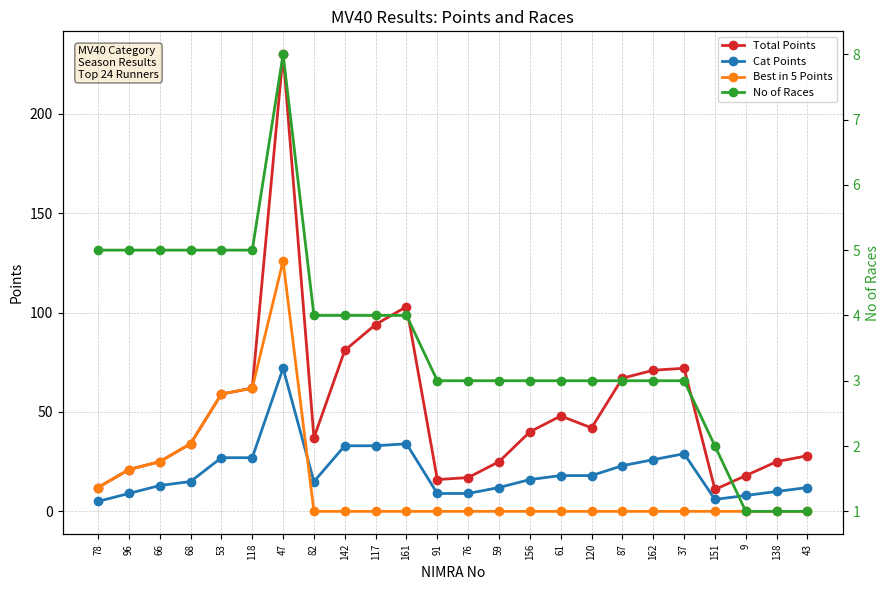

Is the value of Total Points at 82 greater than the value of Cat Points at 87?

Yes